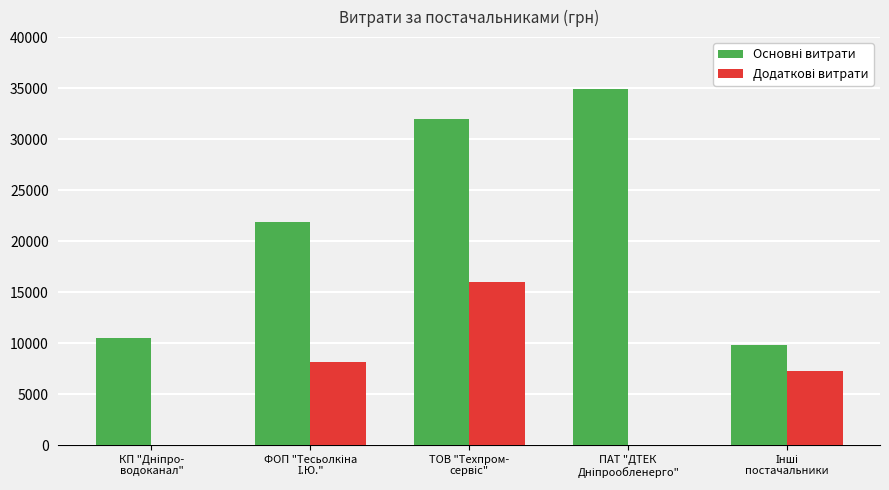

What is the greatest value displayed?

34932.6